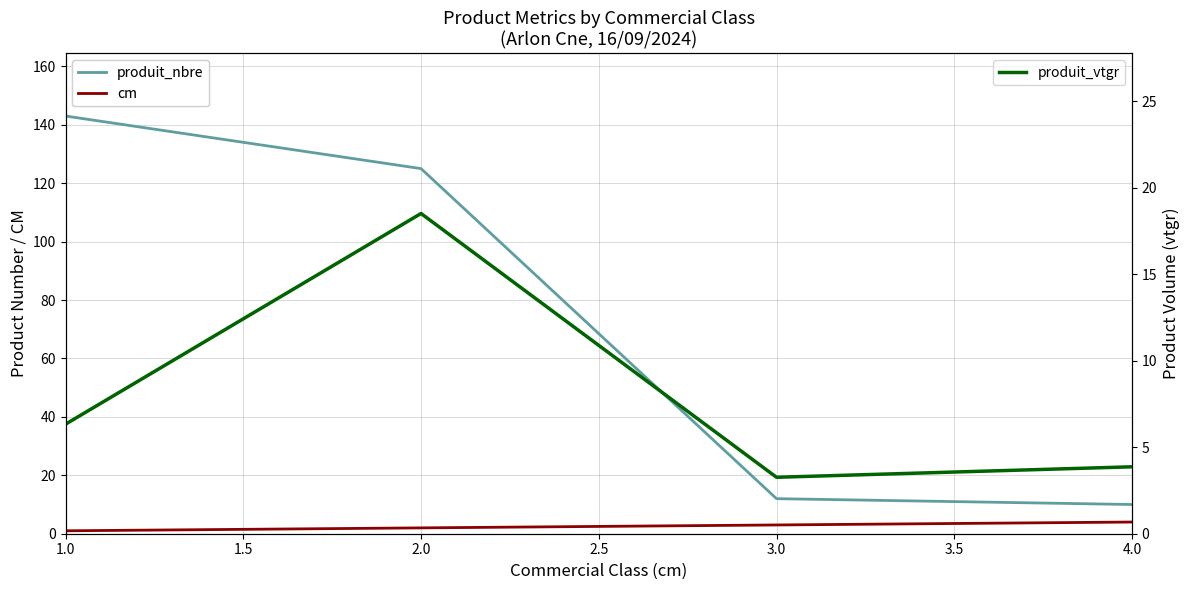

What is the label of the 1st point from the left?

1.0